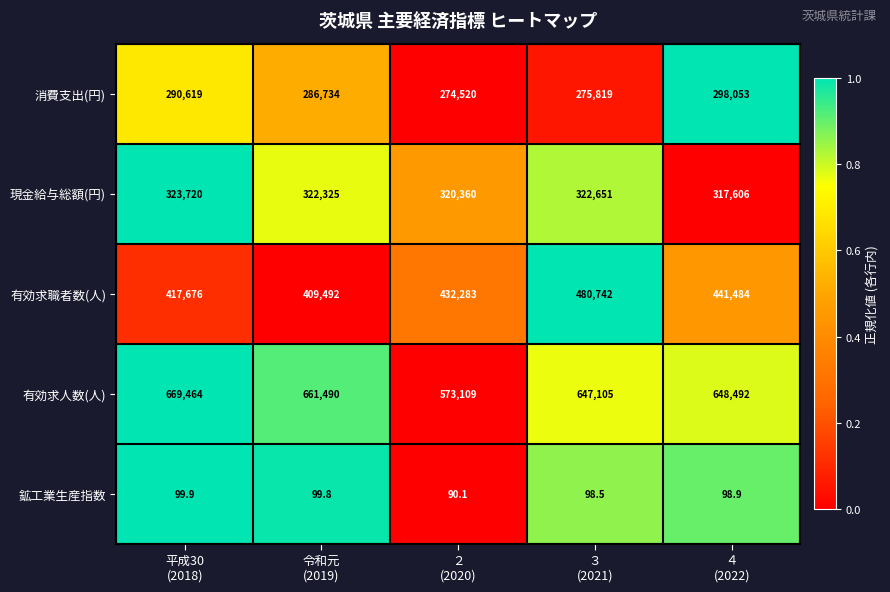

What is the lowest value of the 有効求職者数(人) series?

409492.0